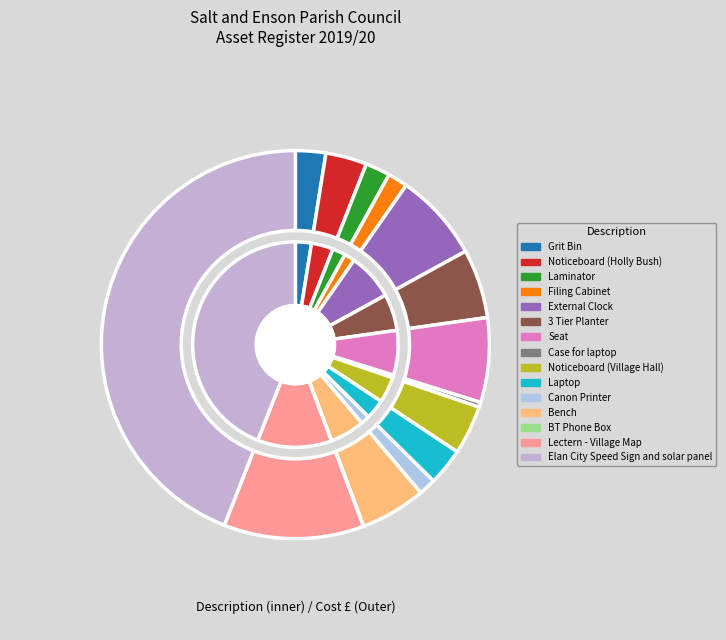

What is the change in value from Seat to Elan City Speed Sign and solar panel?

+2342.5